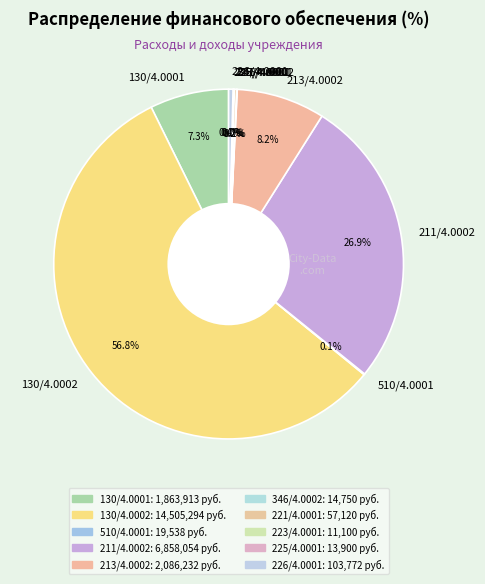

Which has a higher value, 226/4.0001 or 130/4.0001?

130/4.0001